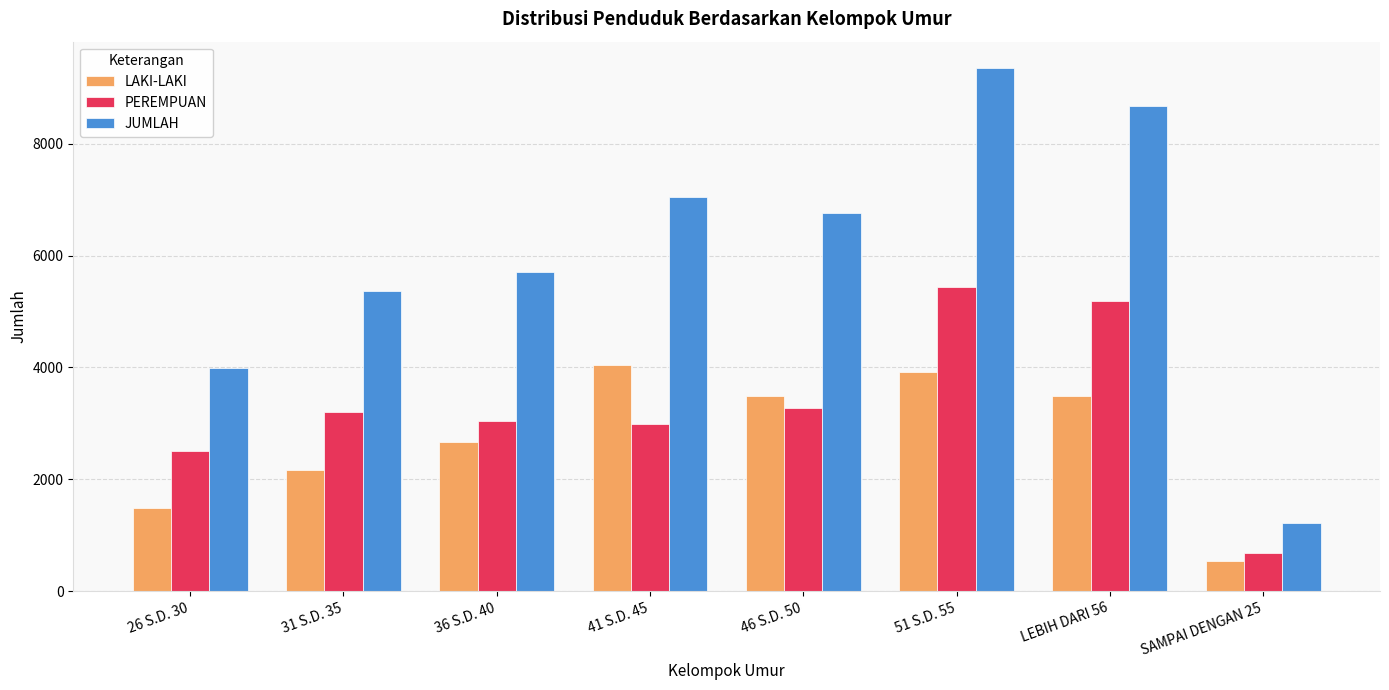

What is the lowest value of the LAKI-LAKI series?

531